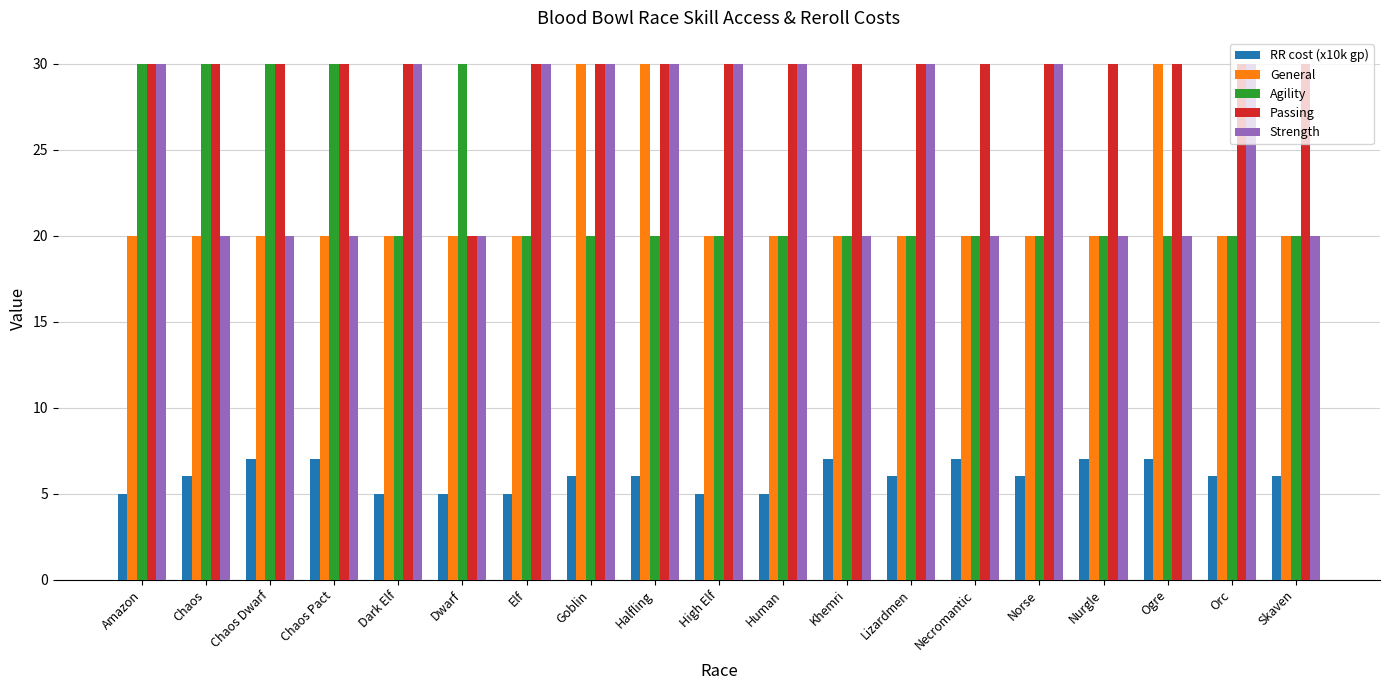

At how many categories does at least one series exceed 8?

19